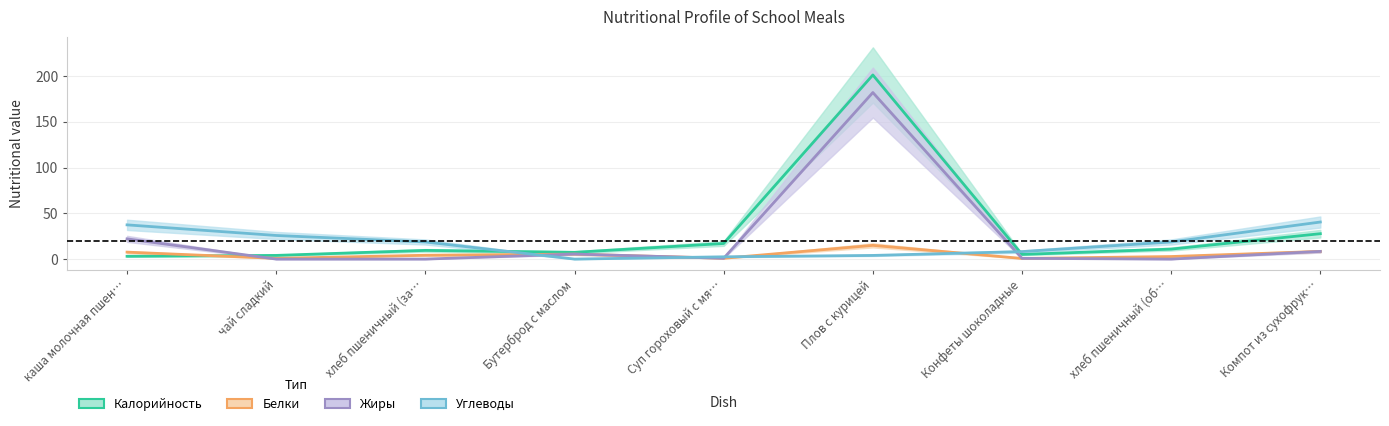

True or false: Белки has a value of 4.2 at хлеб пшеничный (за….

True